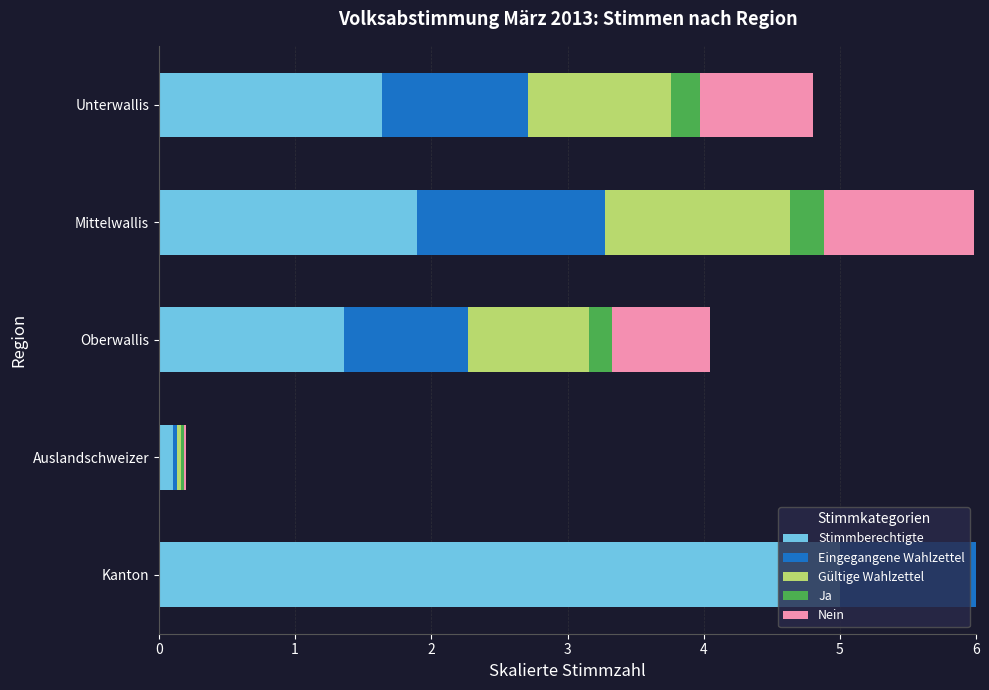

What is the total value across all series at Kanton?

15.0